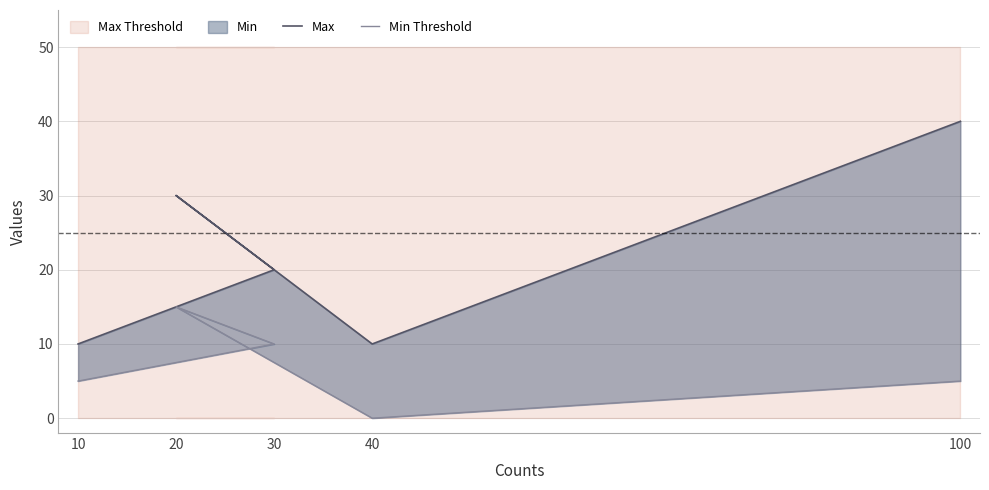

What value does the Max series have at 100, to the nearest 5?

40